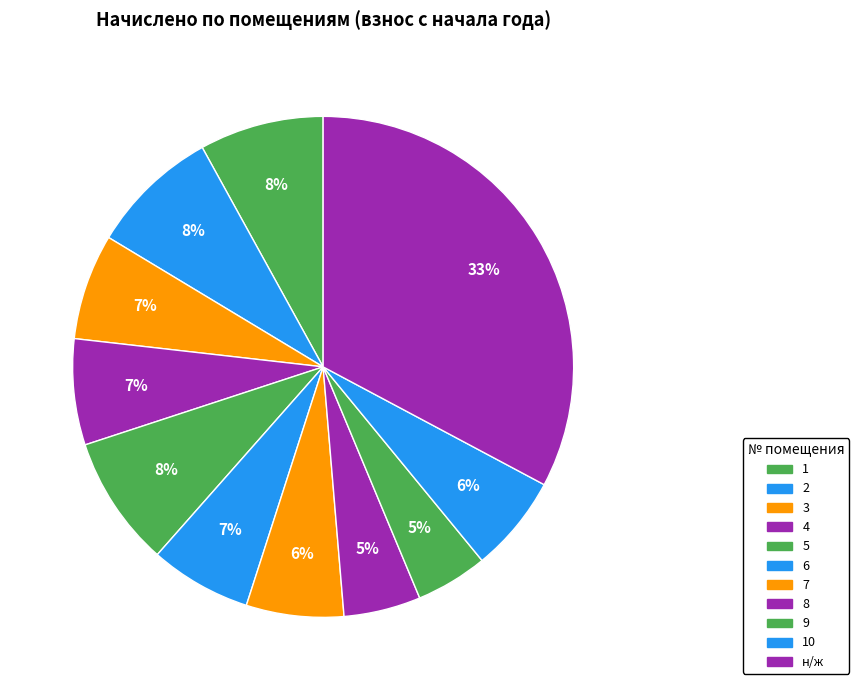

What is the ratio of the value at 3 to the value at 8?

1.4